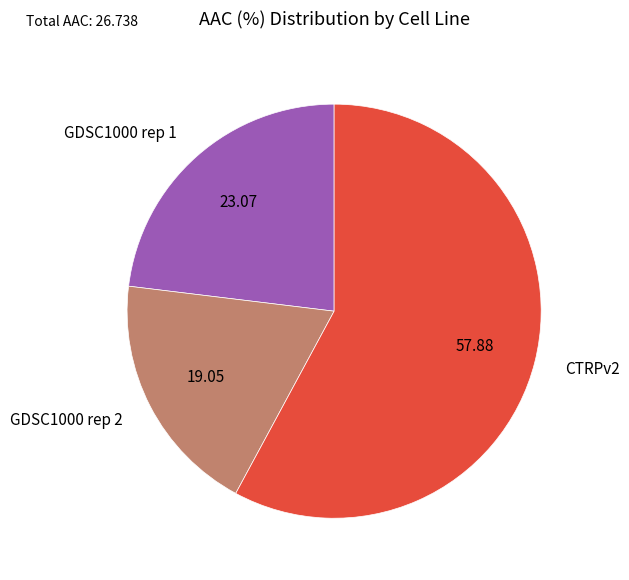

Is the sum of GDSC1000 rep 1 and GDSC1000 rep 2 greater than half?

No